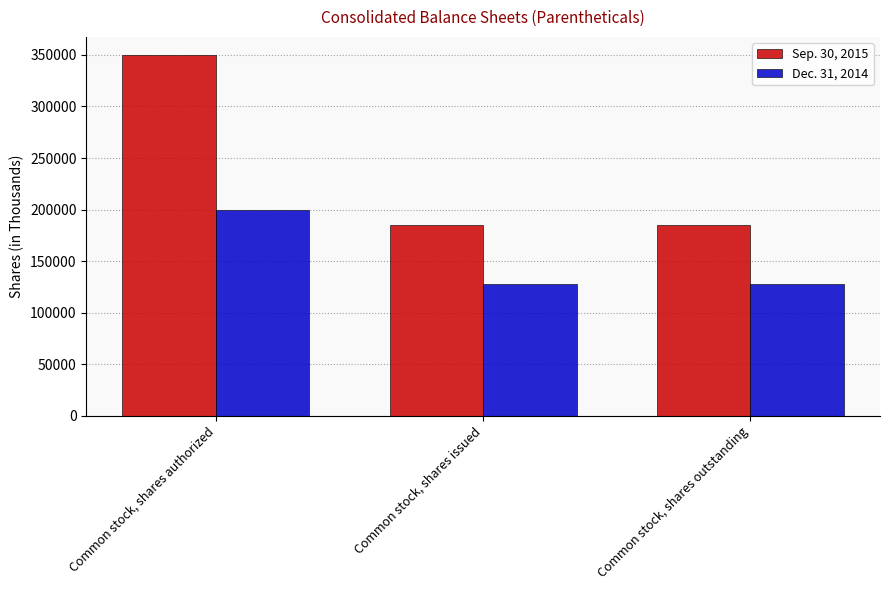

Count the number of data series in this chart.

2